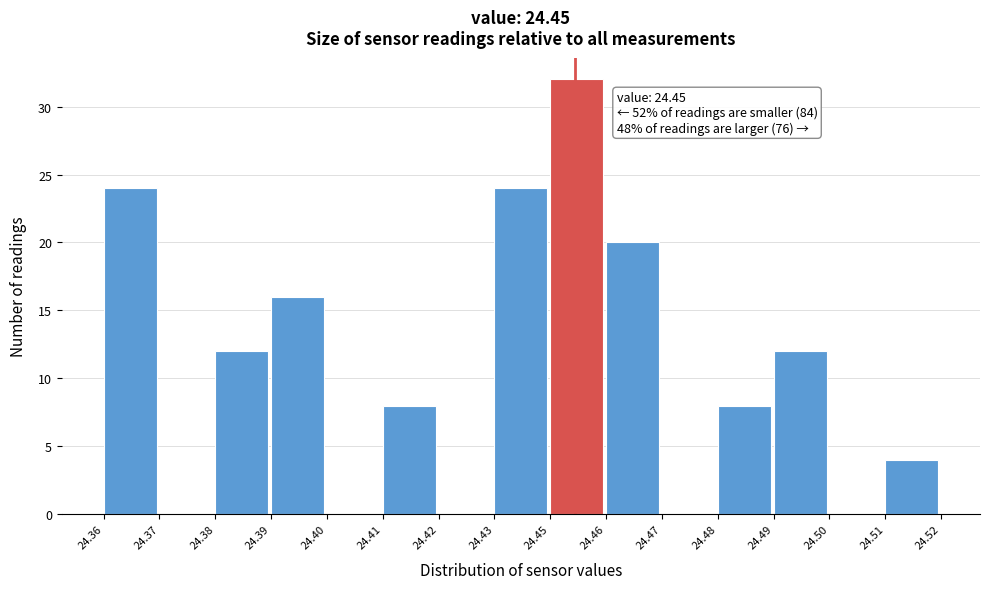

Reading left to right, what are all the values shown in this chart?

24.36=24	24.37=0	24.38=12	24.39=16	24.40=0	24.41=8	24.42=0	24.43=24	24.45=32	24.46=20	24.47=0	24.48=8	24.49=12	24.50=0	24.51=4